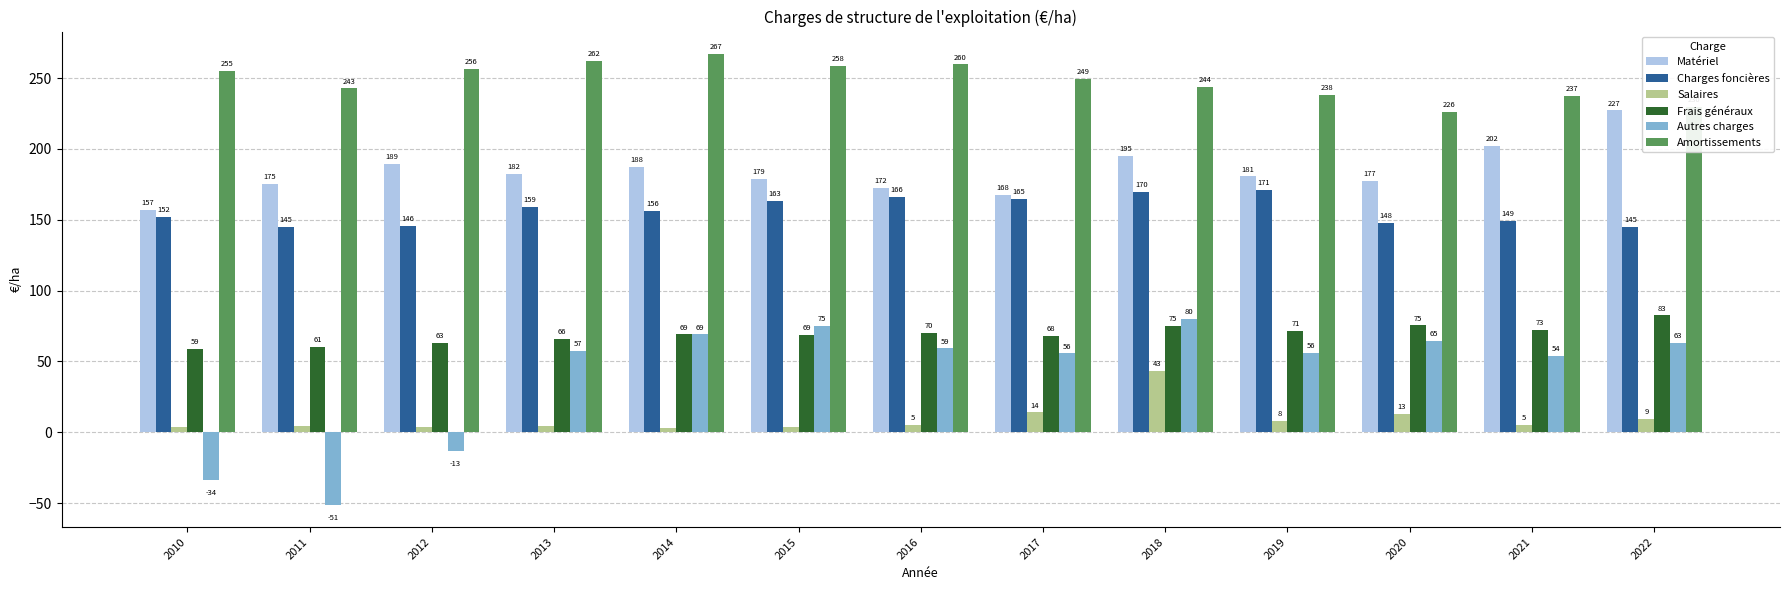

At which label does Amortissements first exceed 249?

2010